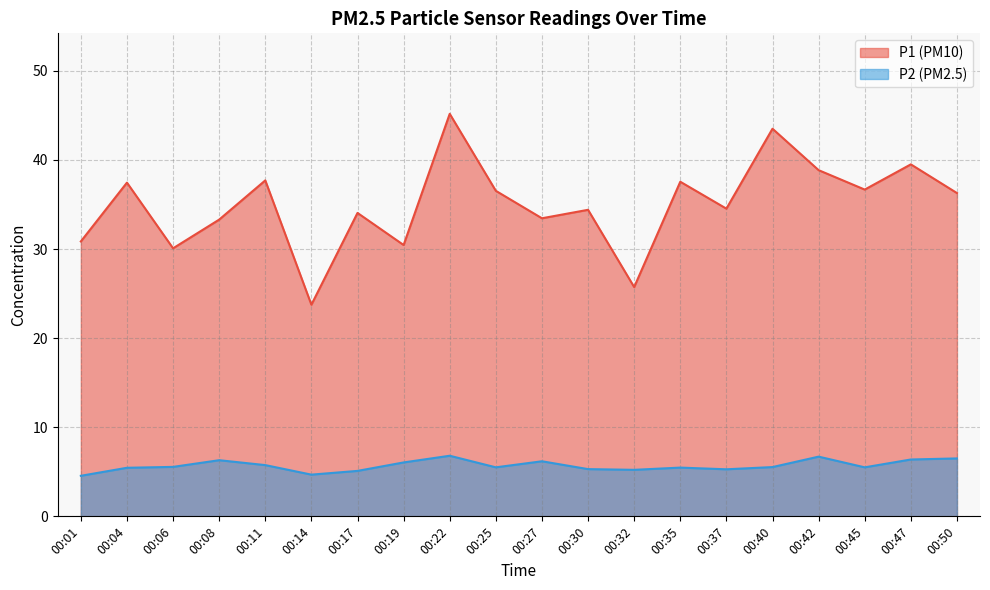

How many lines are shown in the chart?

2